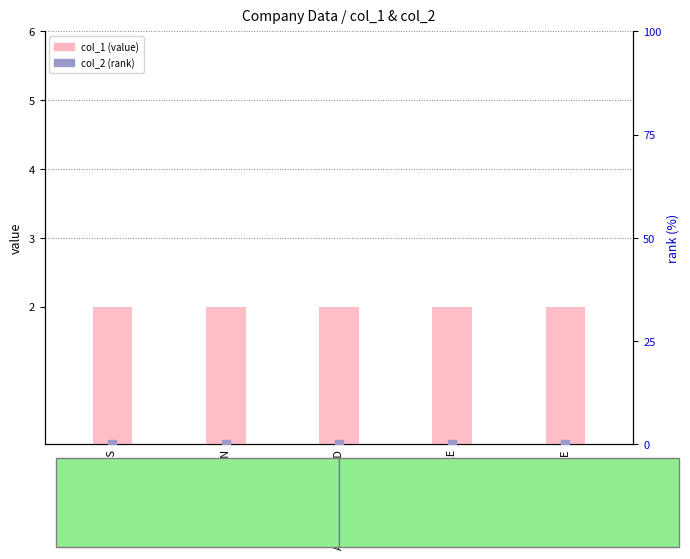

Is the value of col_1 (value) at AUTOCARS FAYARD greater than the value of col_2 (rank) at AC PLUS?

Yes